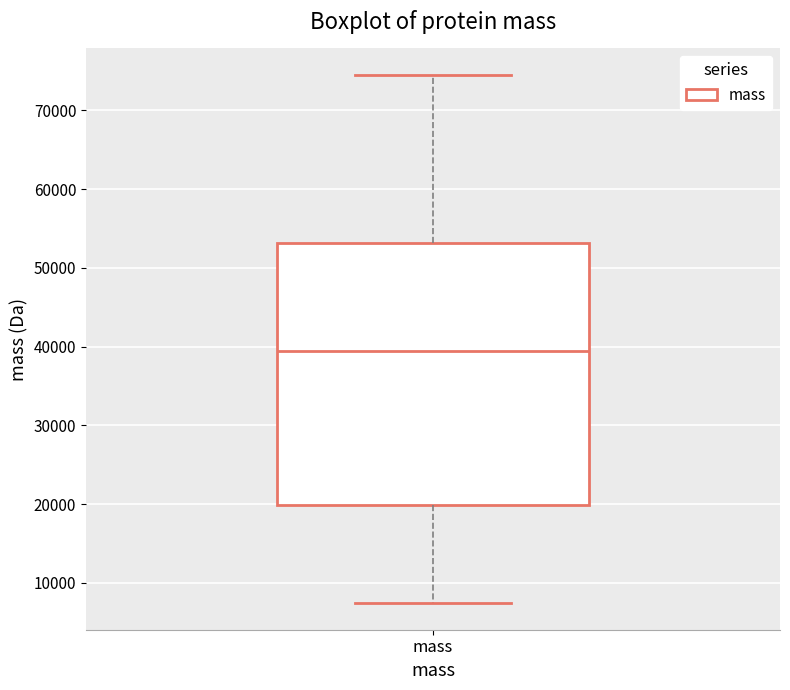

Read this box plot against the y-axis: the position of the median line, the range covered by the box, and the ends of both whiskers. The values are not printed on the chart, so give them approximately, as read against the axis.

median 39000, box 20000 to 53000, whiskers 7000 to 75000